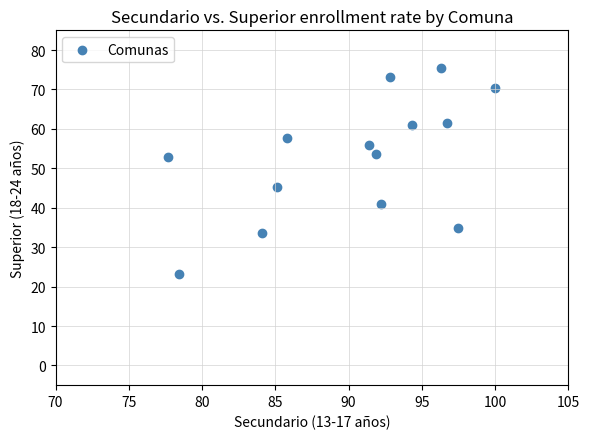

What is the range of X values (max minus min)?

22.3